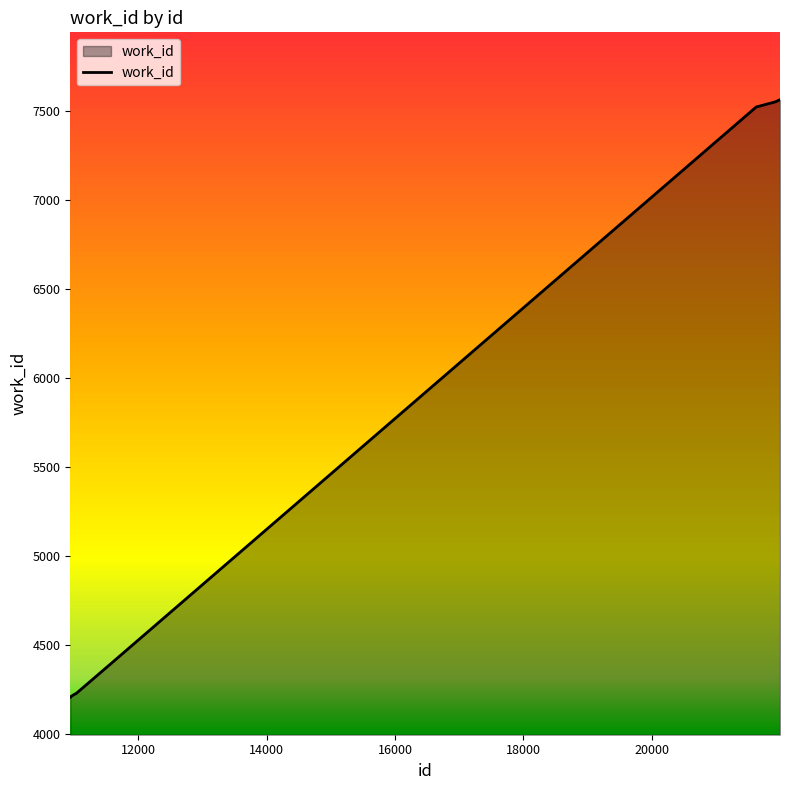

What is the difference between the maximum and minimum values?

3355